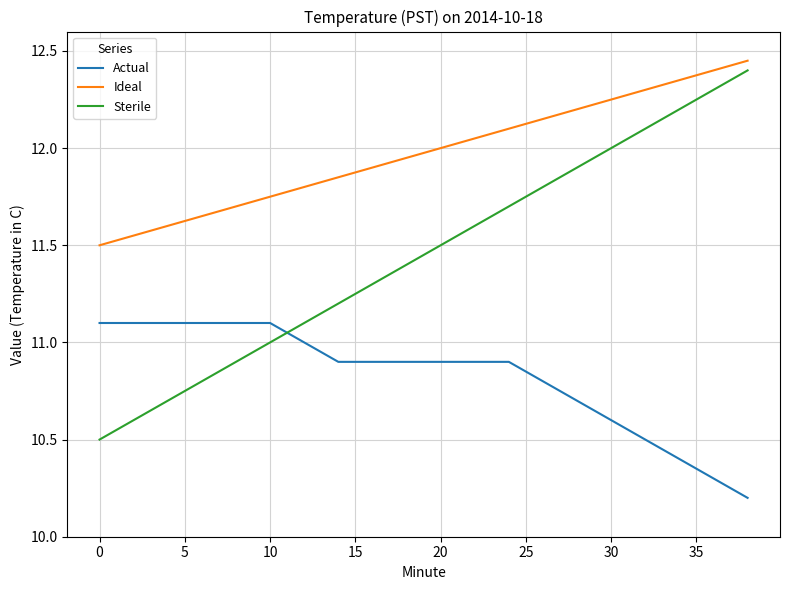

True or false: Sterile and Actual cross at least once.

True